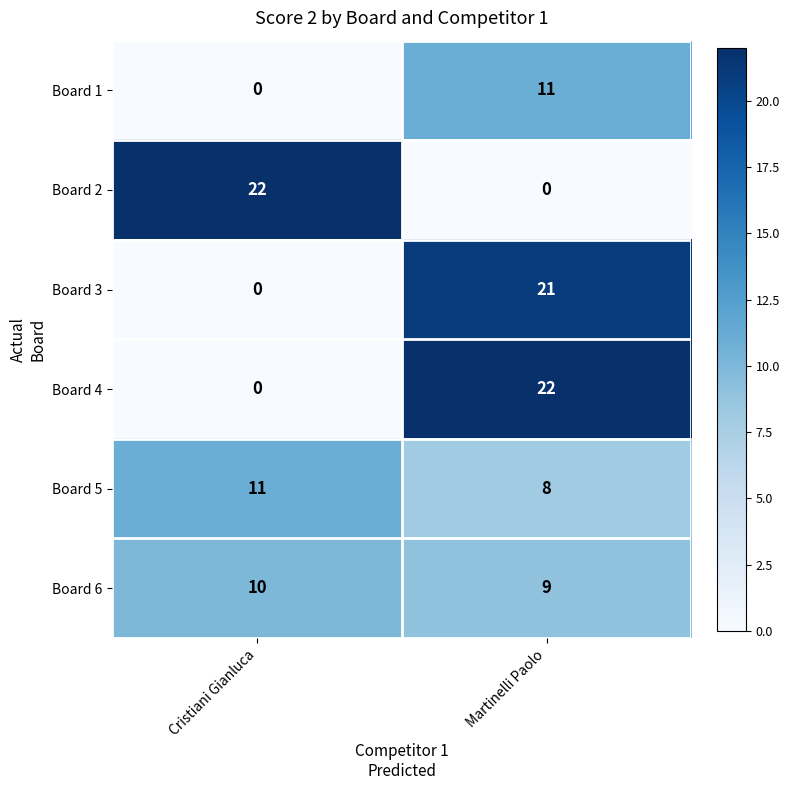

What is the sum of all Board 5 values?

19